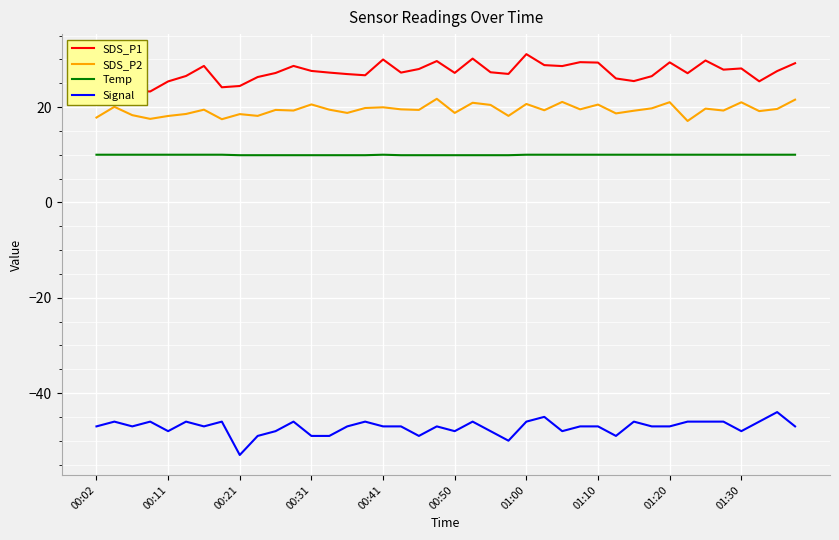

How many series are shown in this chart?

4